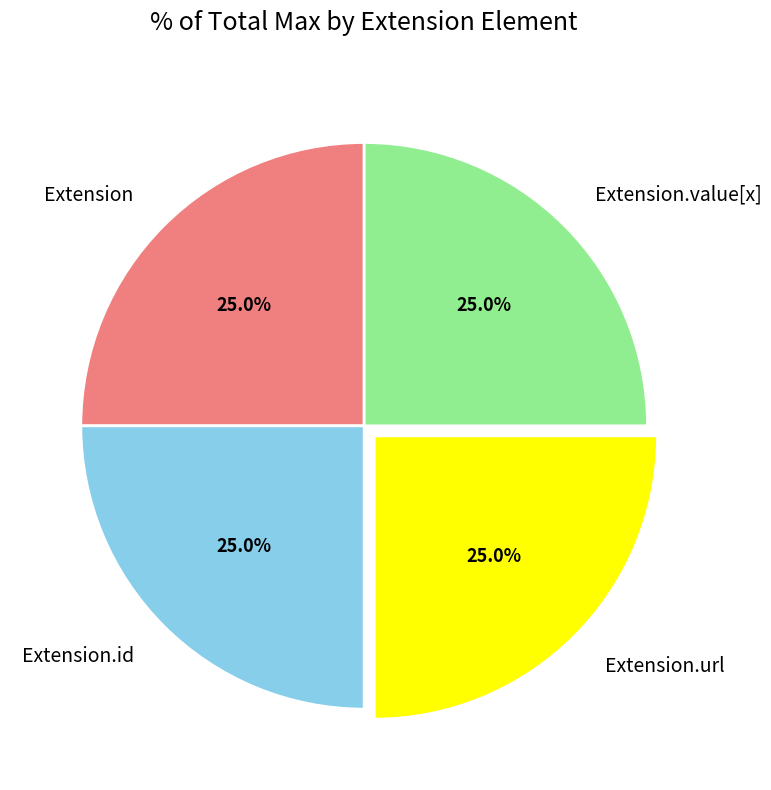

Does any single category account for the majority?

No